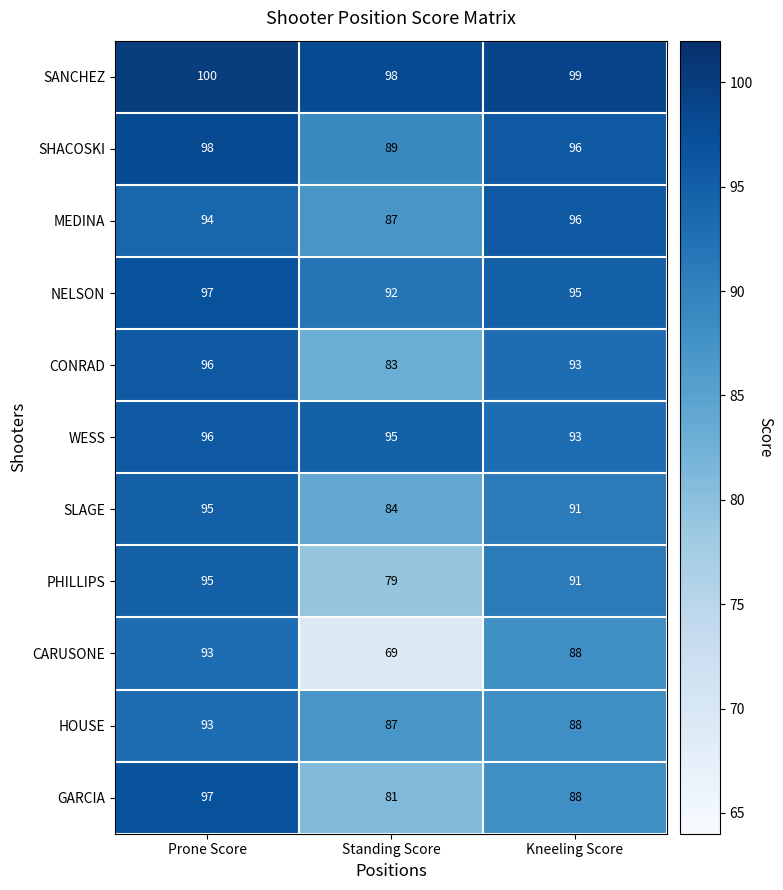

At which label is SLAGE closest to 89?

Kneeling Score